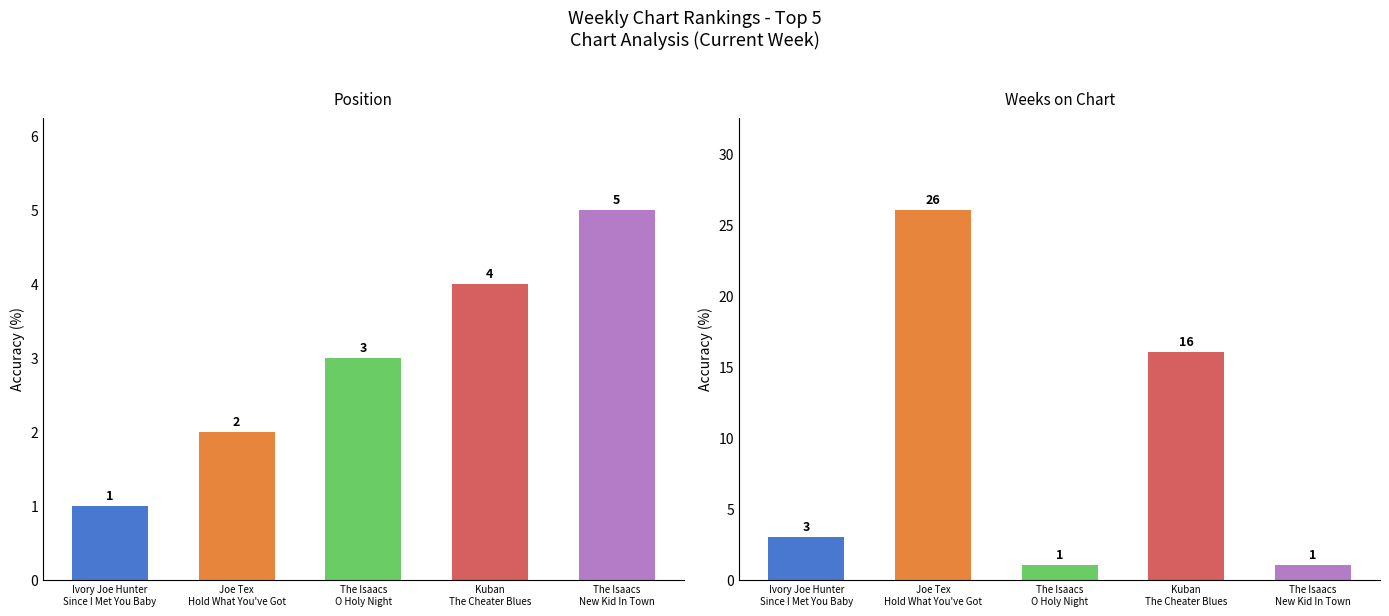

At how many categories does at least one series exceed 2?

5